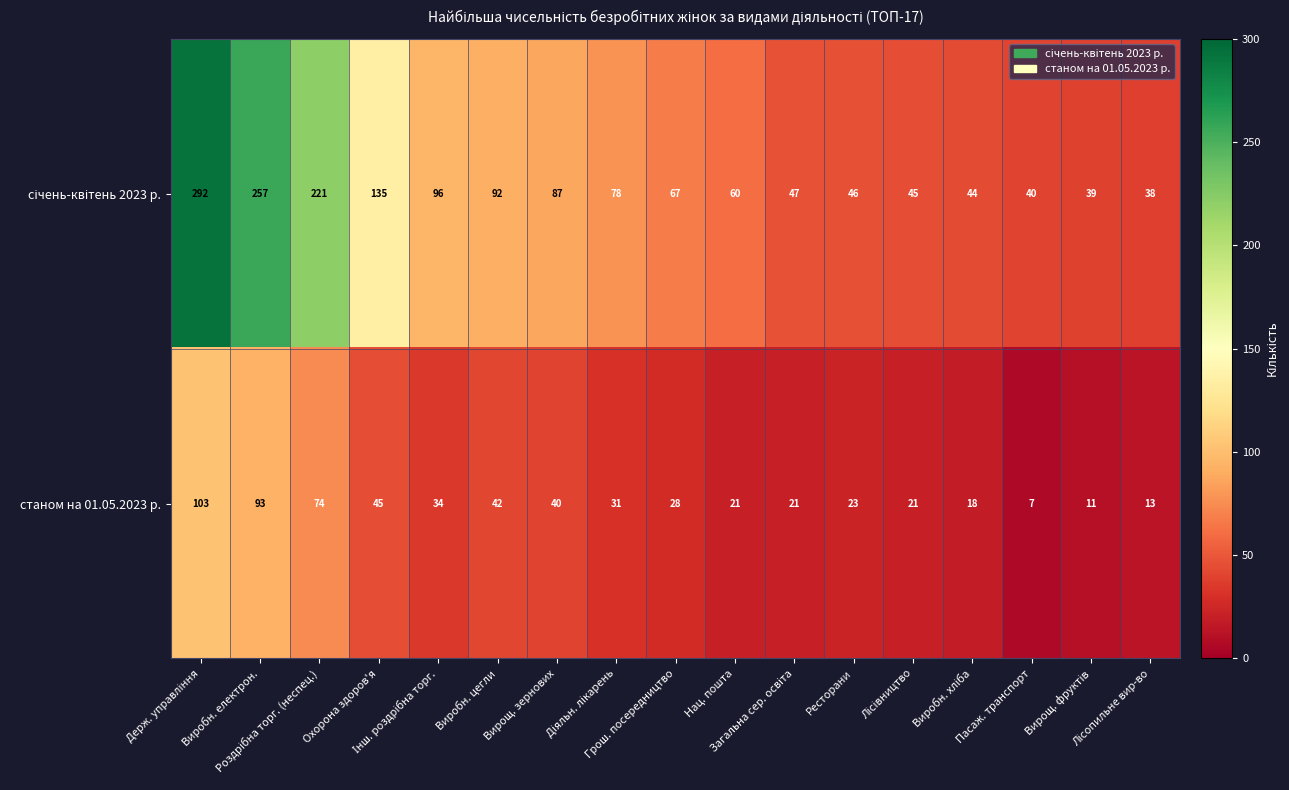

What is the difference between the second highest and second lowest values in the станом на 01.05.2023 р. series?

82